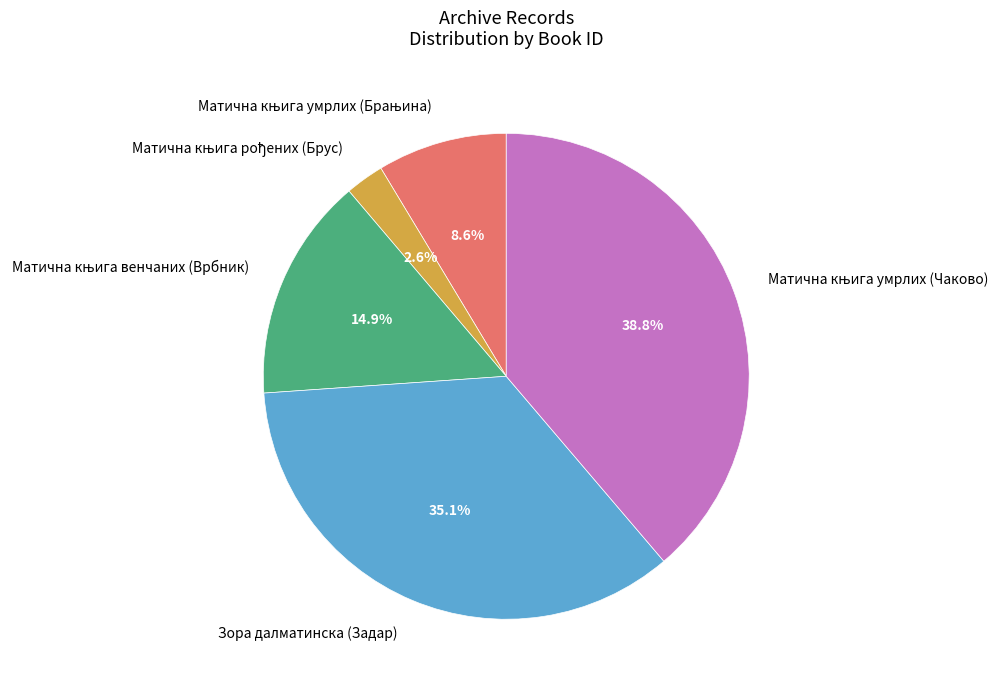

To the nearest percent, what is the difference between the largest and smallest slice percentages?

36%